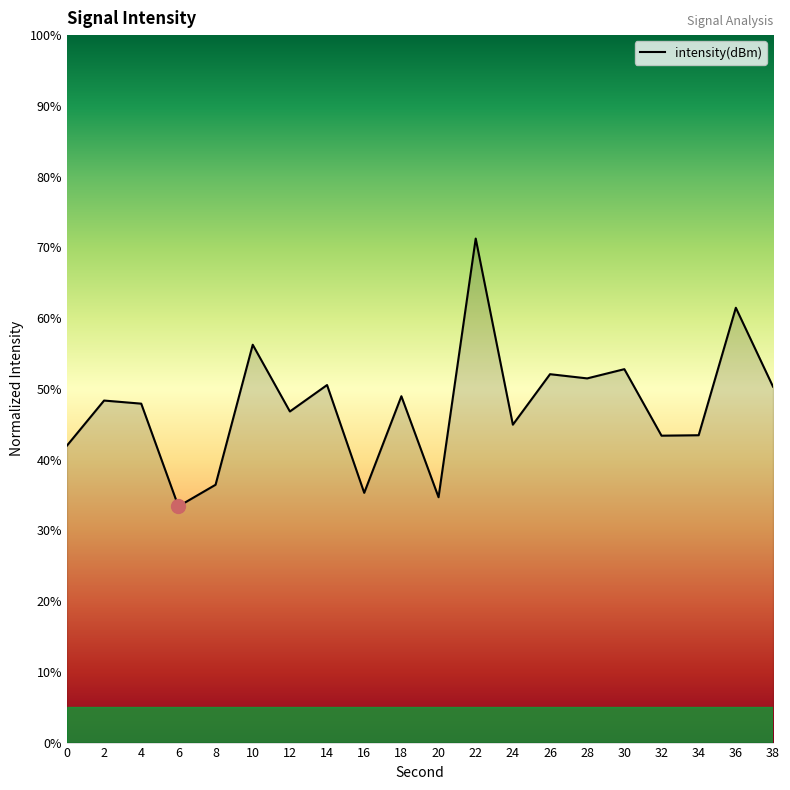

The value at 24 is 71.7. True or false?

False